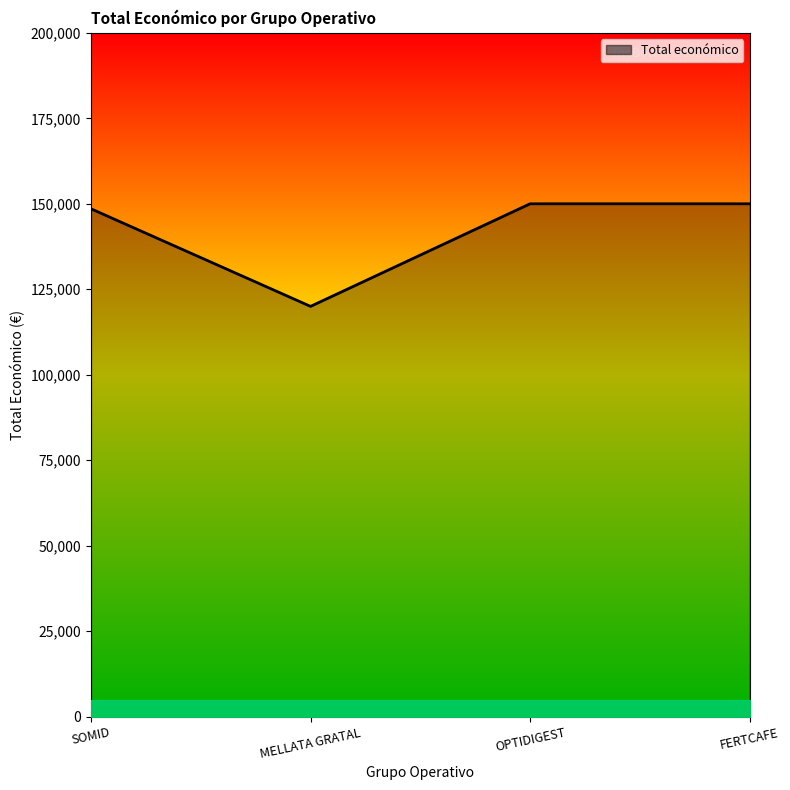

What is the smallest value displayed?

120000